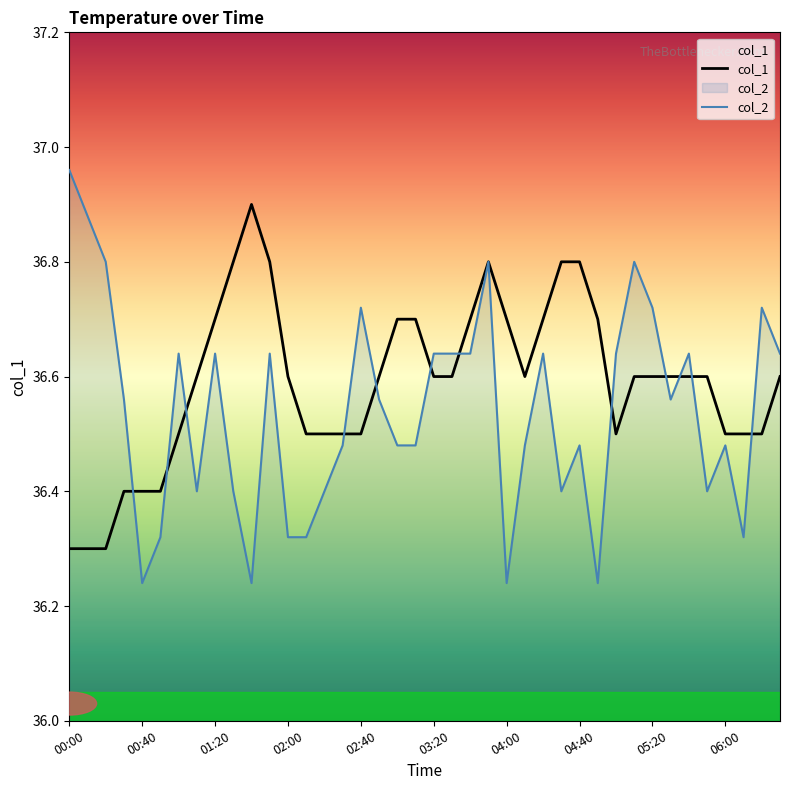

What are all the series names shown in the legend?

col_1, col_2